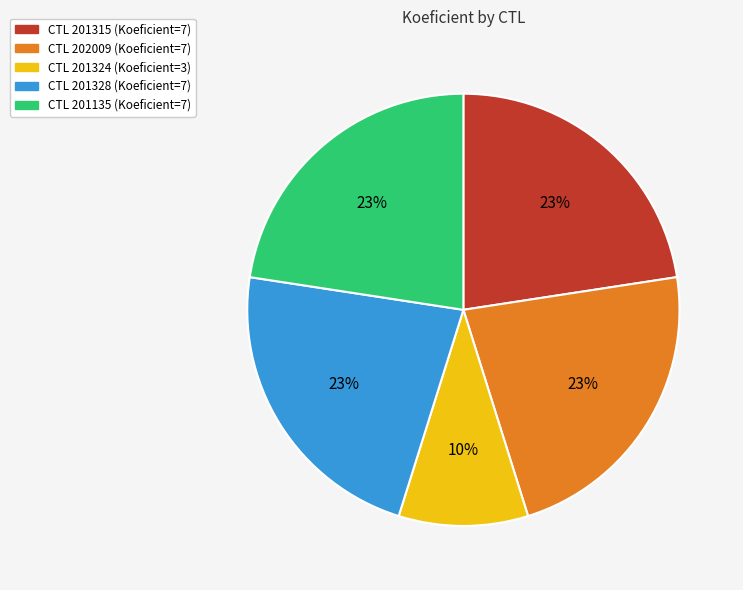

Is there any slice that represents more than half of the pie?

No